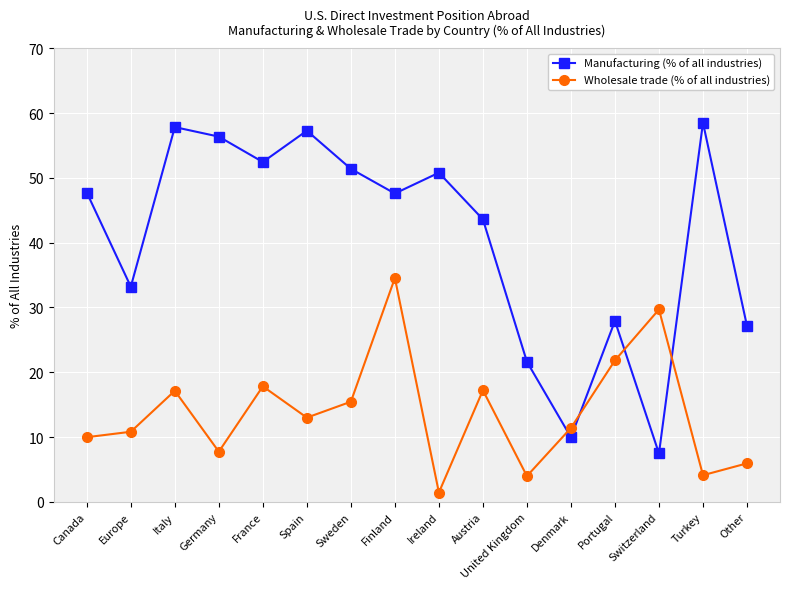

Between France and Denmark, which series saw the biggest shift?

Manufacturing (% of all industries)